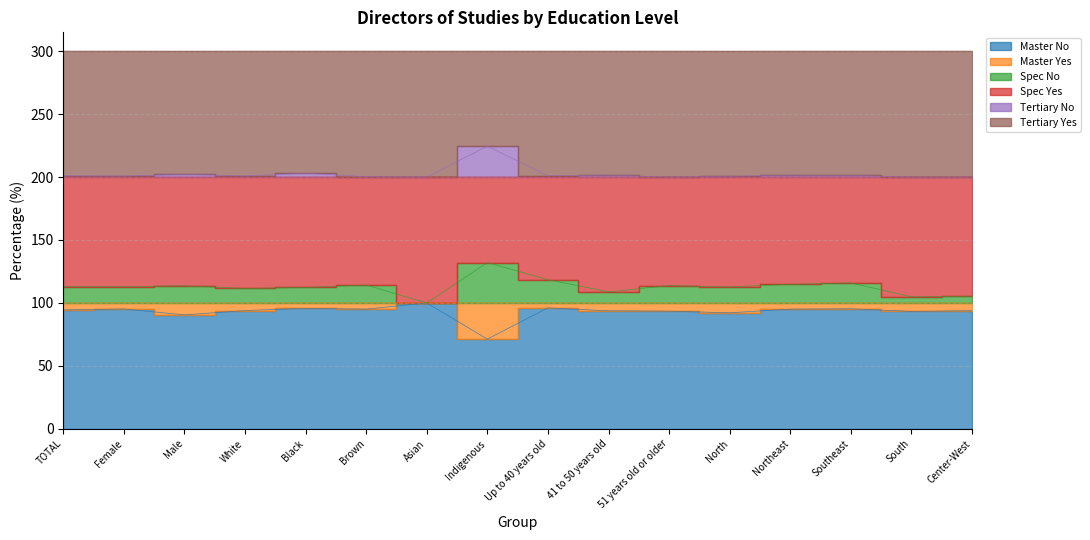

True or false: Master No and Tertiary No intersect in this chart.

False